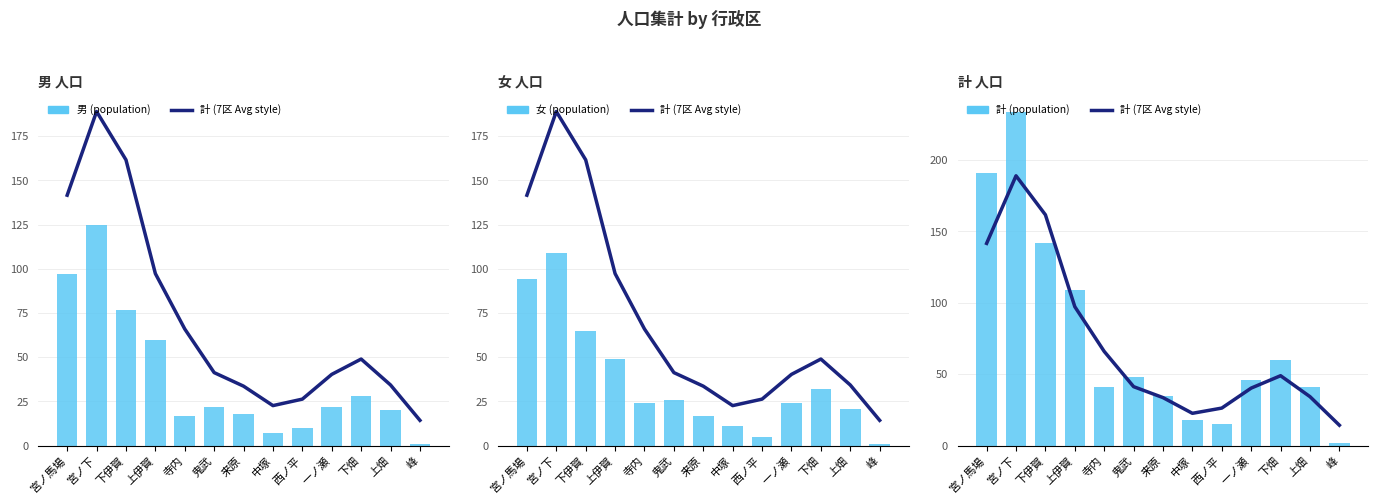

Rank the series at 中塚 from highest to lowest value.

計 (7区 Avg style), 計 (population), 女 (population), 男 (population)